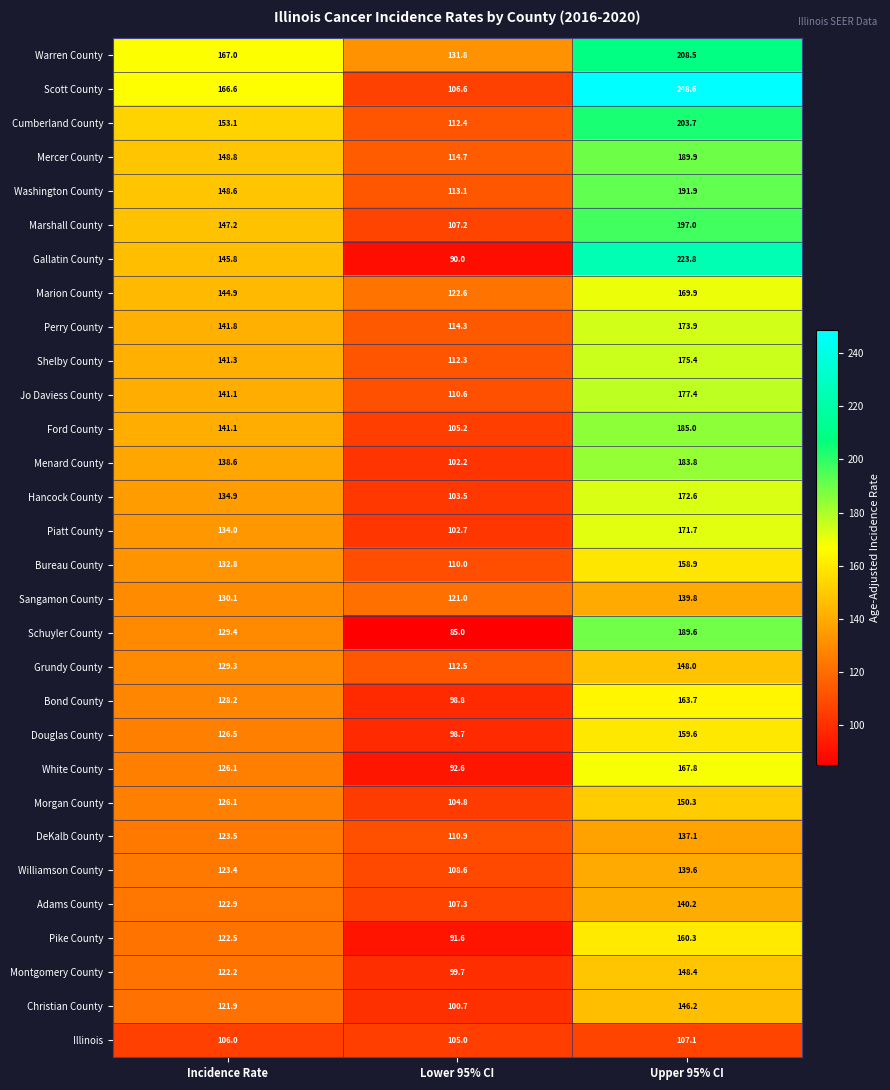

Where is Menard County nearest to the value 143?

Incidence Rate